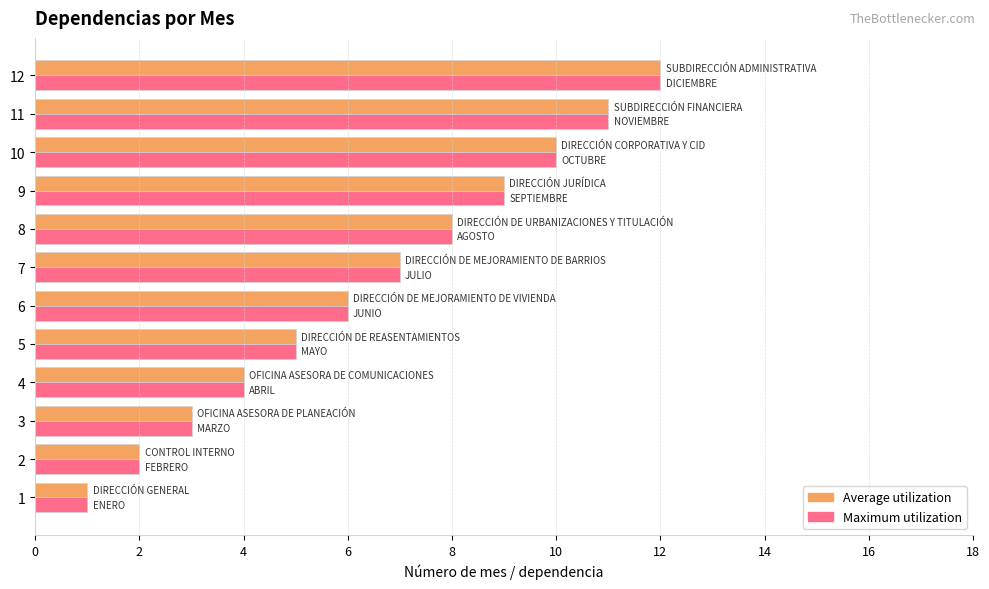

Is the value of Average utilization at 5 greater than the value of Maximum utilization at 10?

No